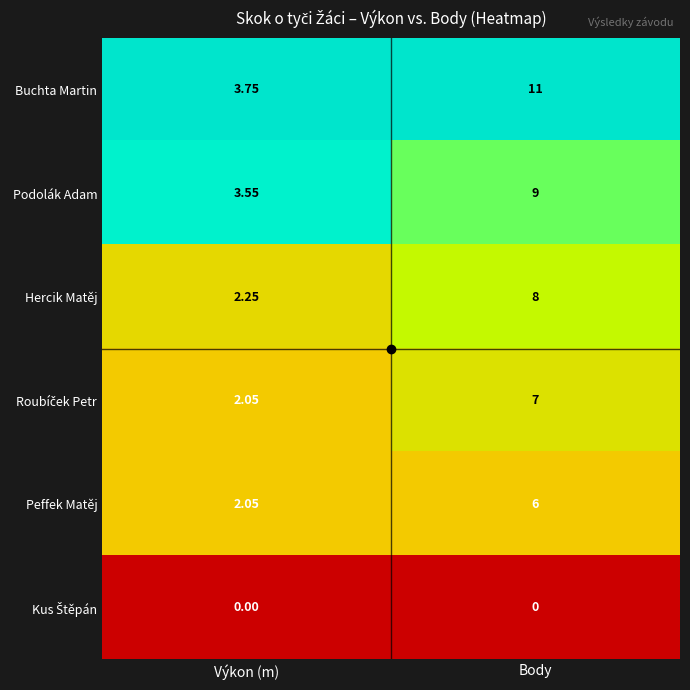

At which category is the sum across all series the highest?

Body